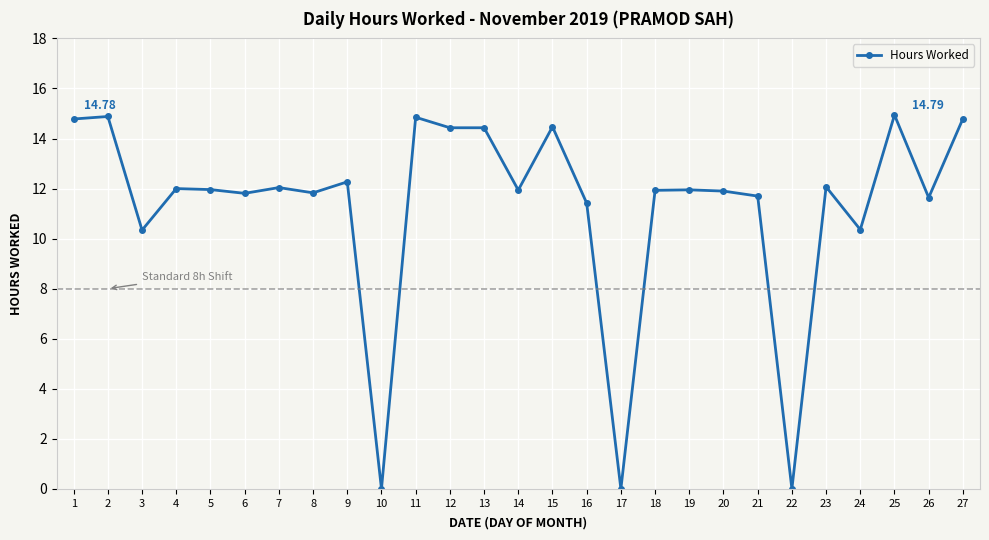

How many categories are shown in the chart?

27